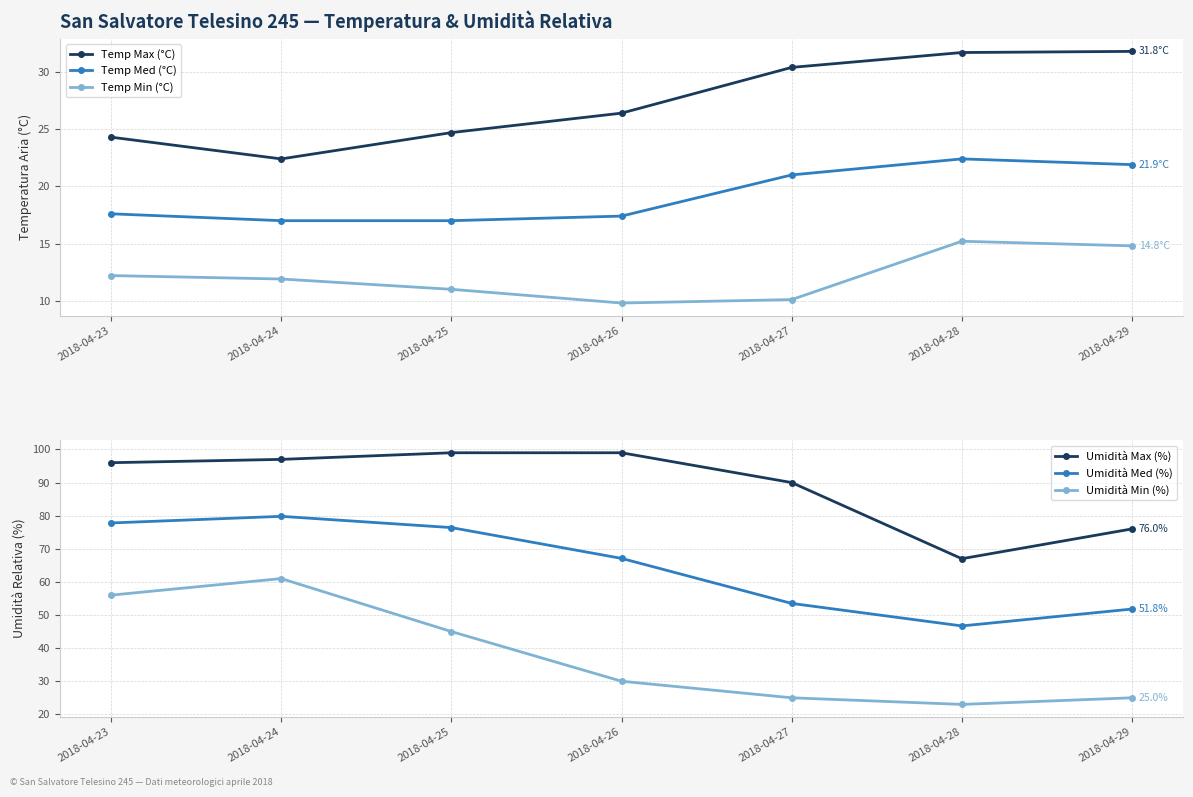

True or false: Umidità Min (%) and Temp Med (°C) cross at least once.

False